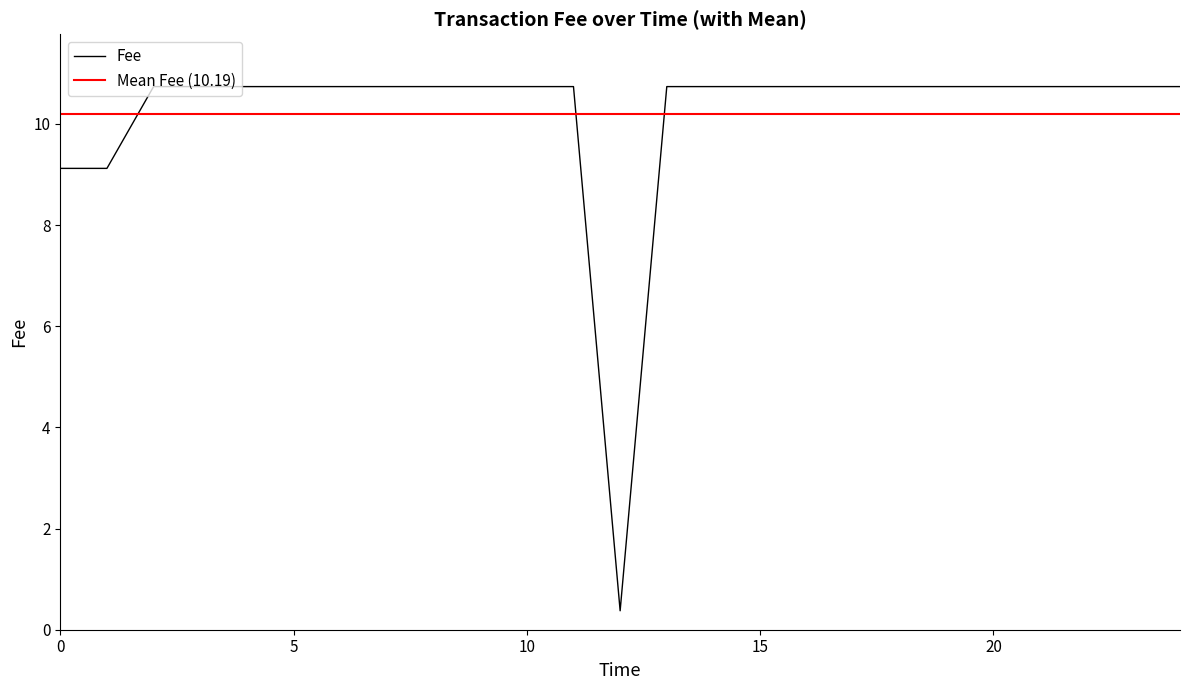

What is the value of the 16th point from the left?

10.7